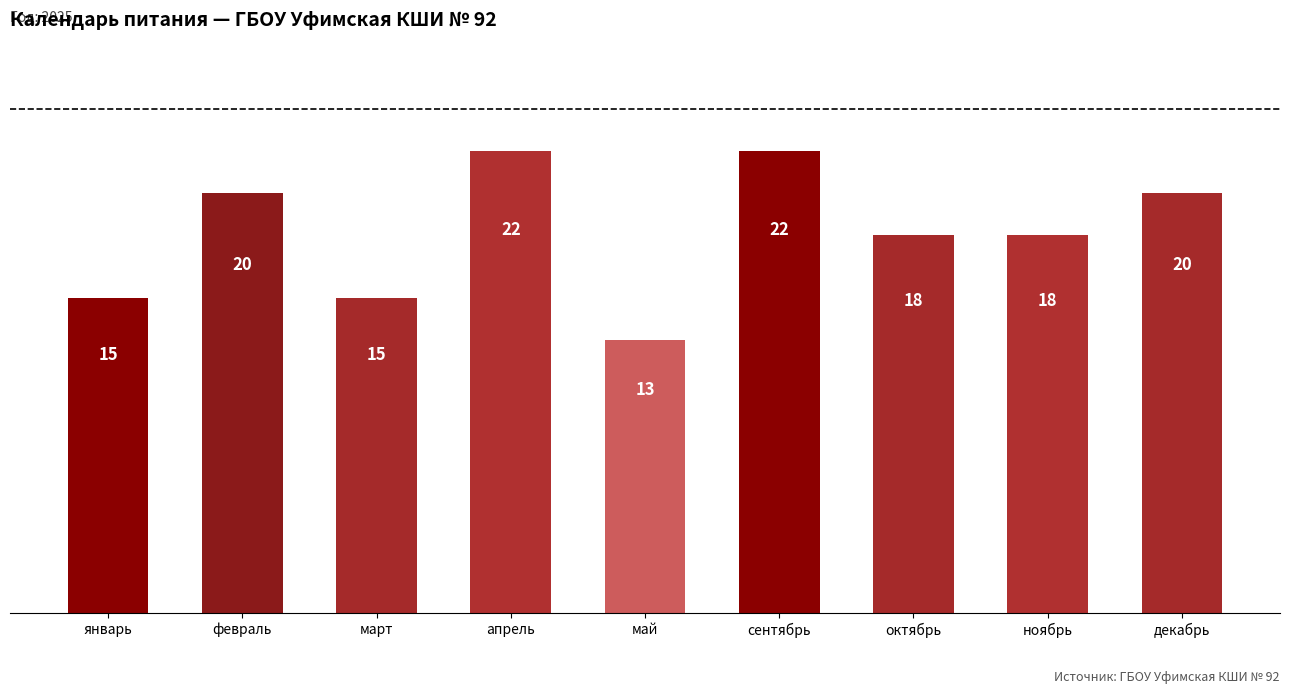

Reading right to left, list all the values displayed in this chart.

декабрь=20	ноябрь=18	октябрь=18	сентябрь=22	май=13	апрель=22	март=15	февраль=20	январь=15